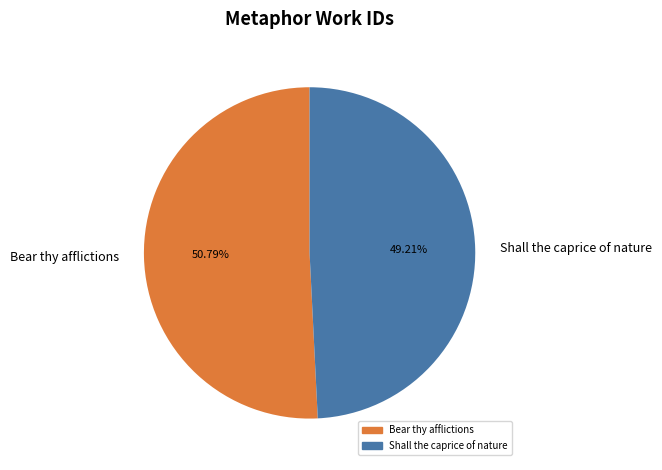

Does Shall the caprice of nature account for over 50% of the chart?

No